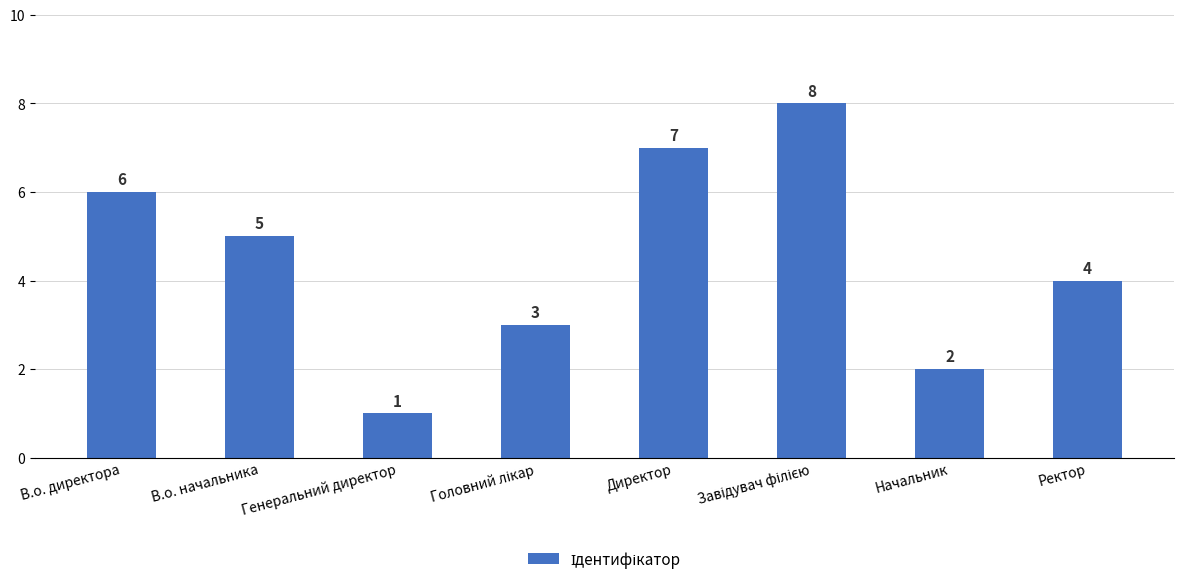

Which category has the lowest value across all series?

Генеральний директор